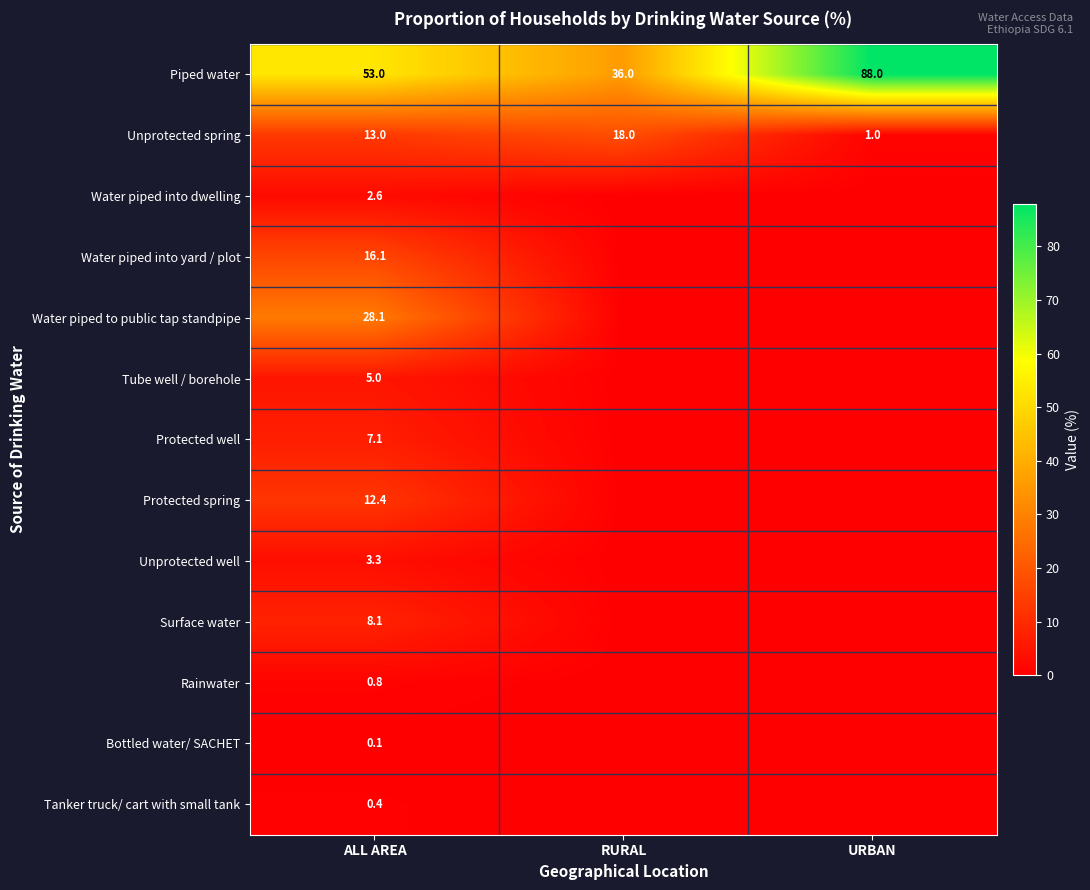

How many data points in Unprotected spring are less than 13?

1